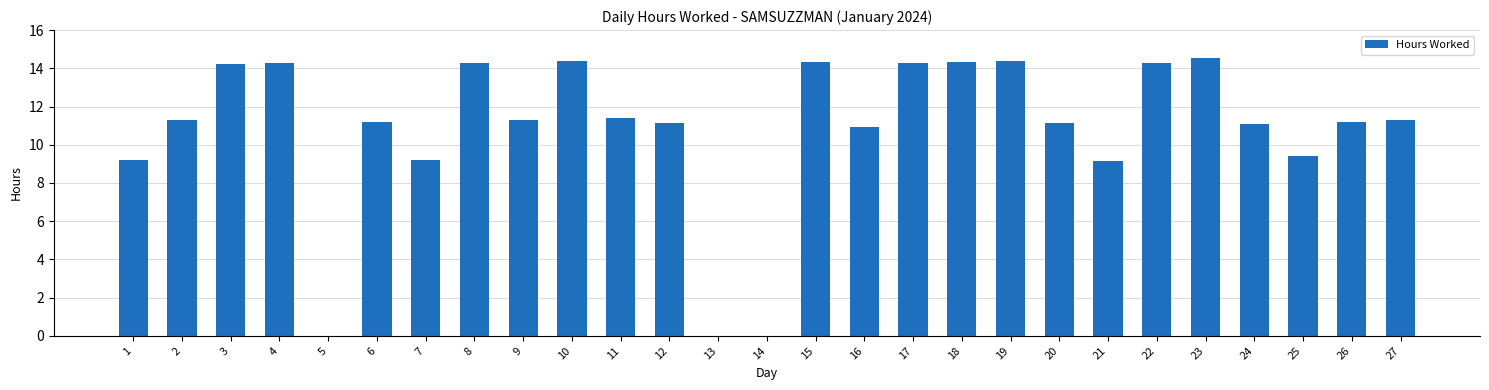

Which has a higher value, 10 or 25?

10